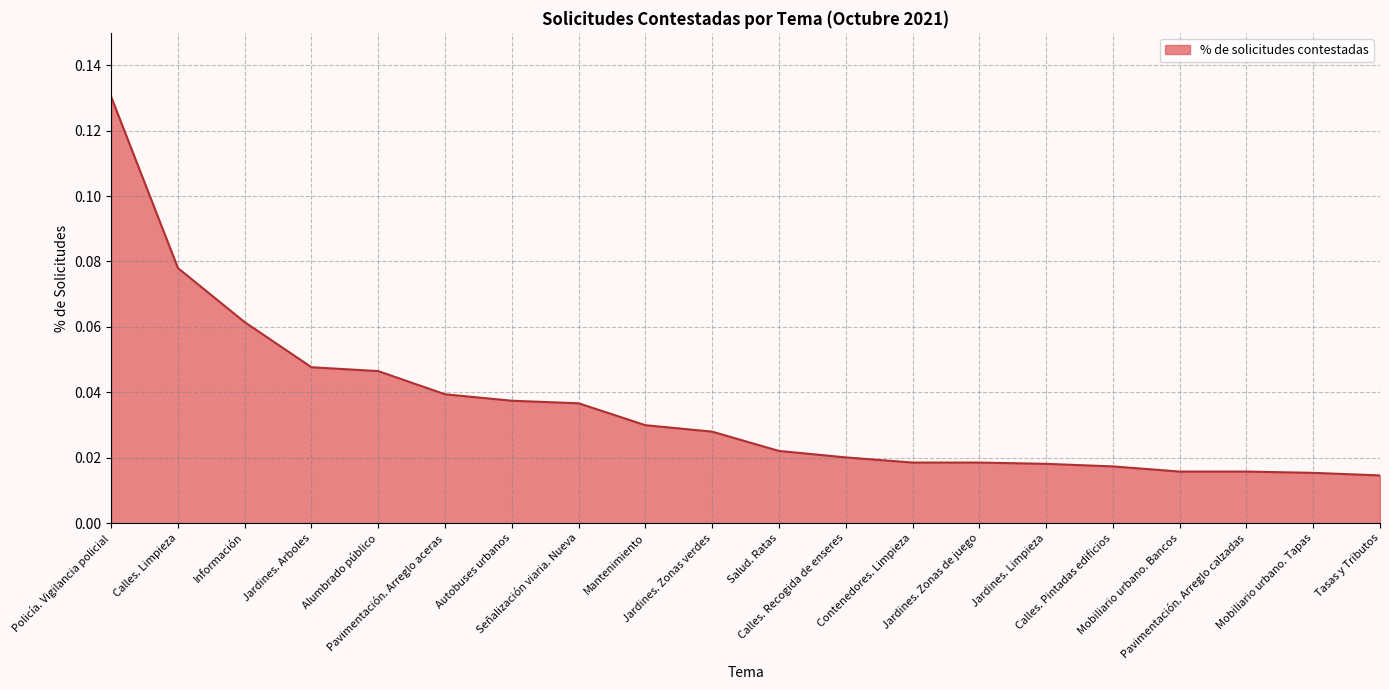

Does the chart display data point markers on the line(s)?

No